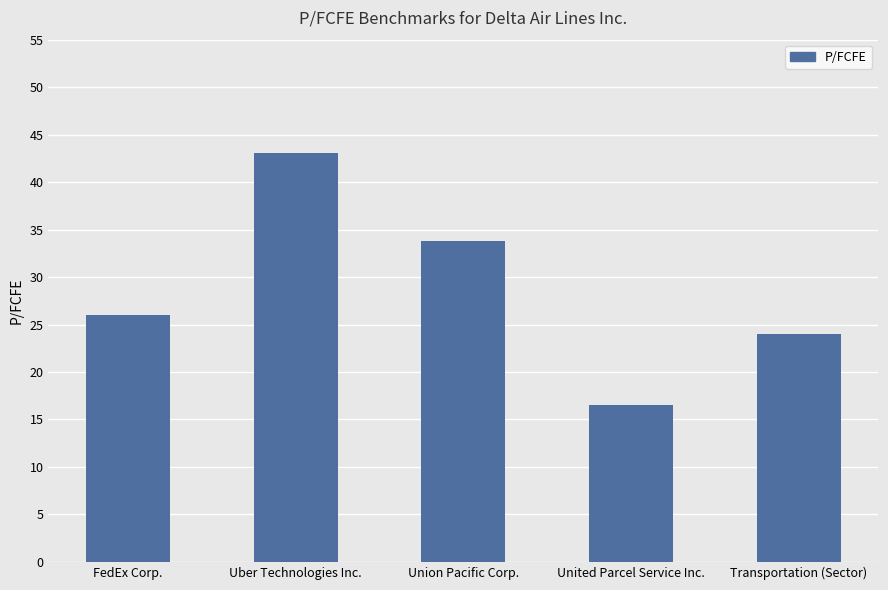

Reading left to right, what are all the values shown in this chart?

26.1	43.0	33.8	16.6	24.0